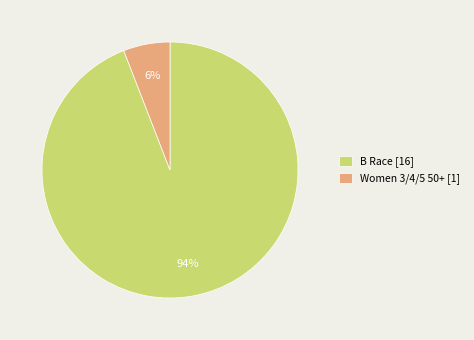

To the nearest percent, what is the difference between the Women 3/4/5 50+ and B Race slice percentages?

88%